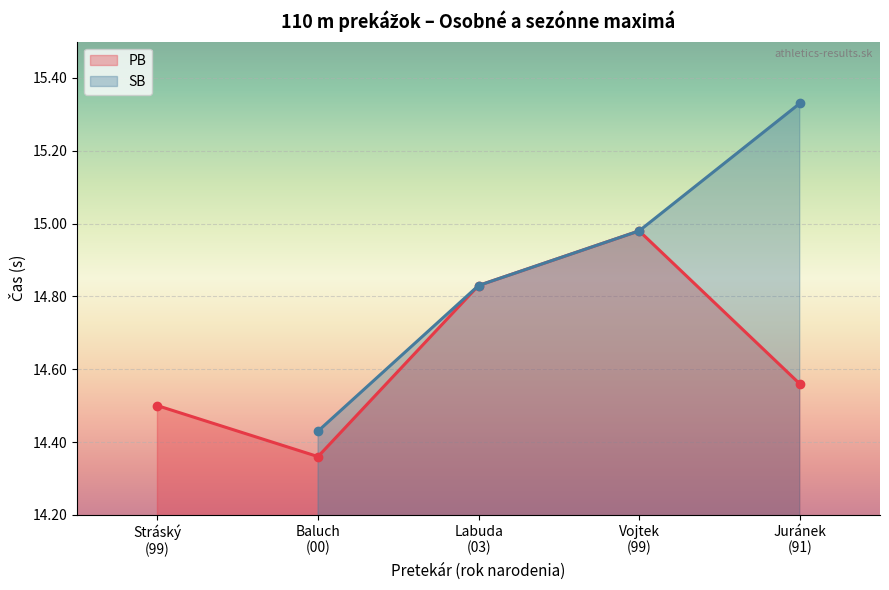

What position from the left is Juránek
(91)?

5